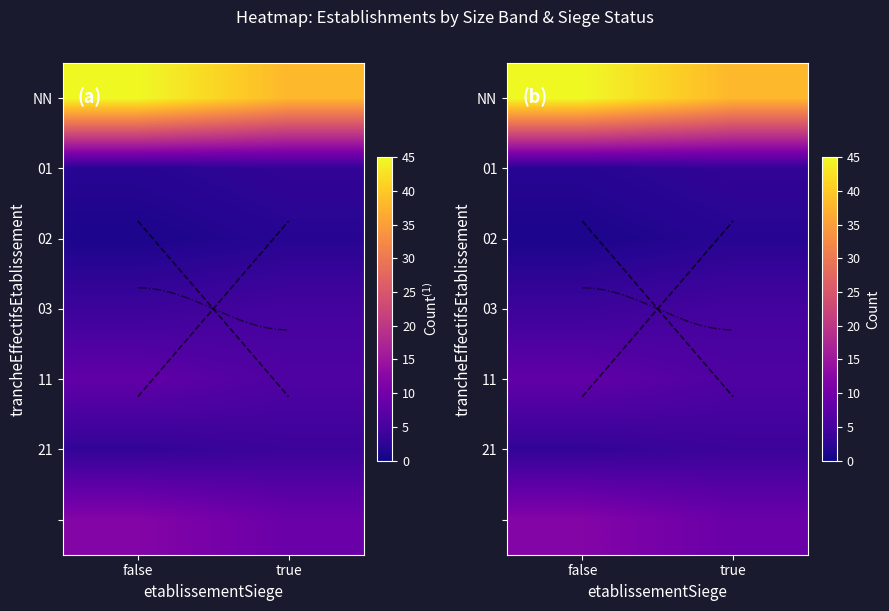

Is it true that 03 equals 7 at false?

False